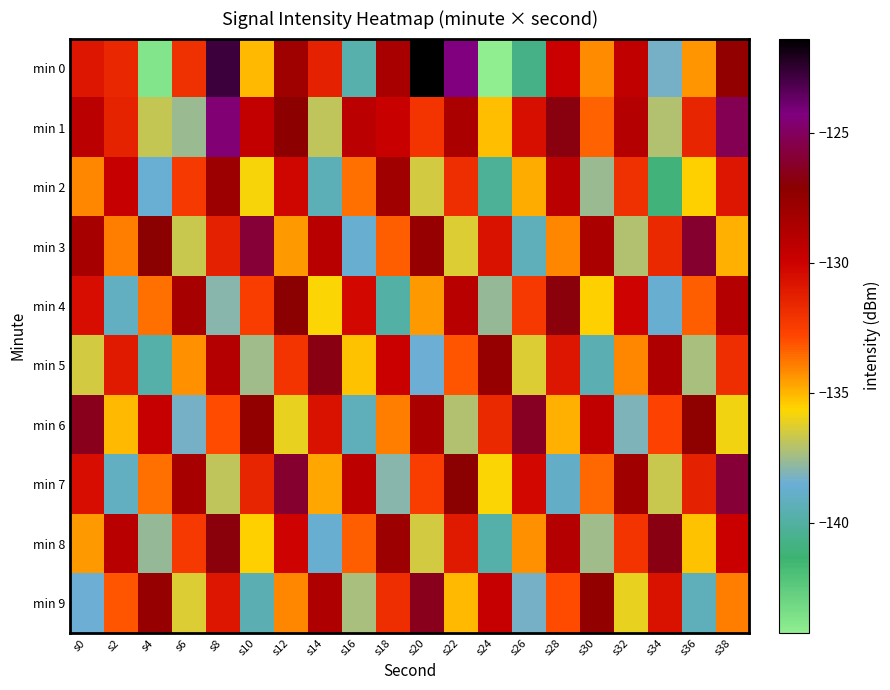

At which category does the chart reach its peak across all series?

s20